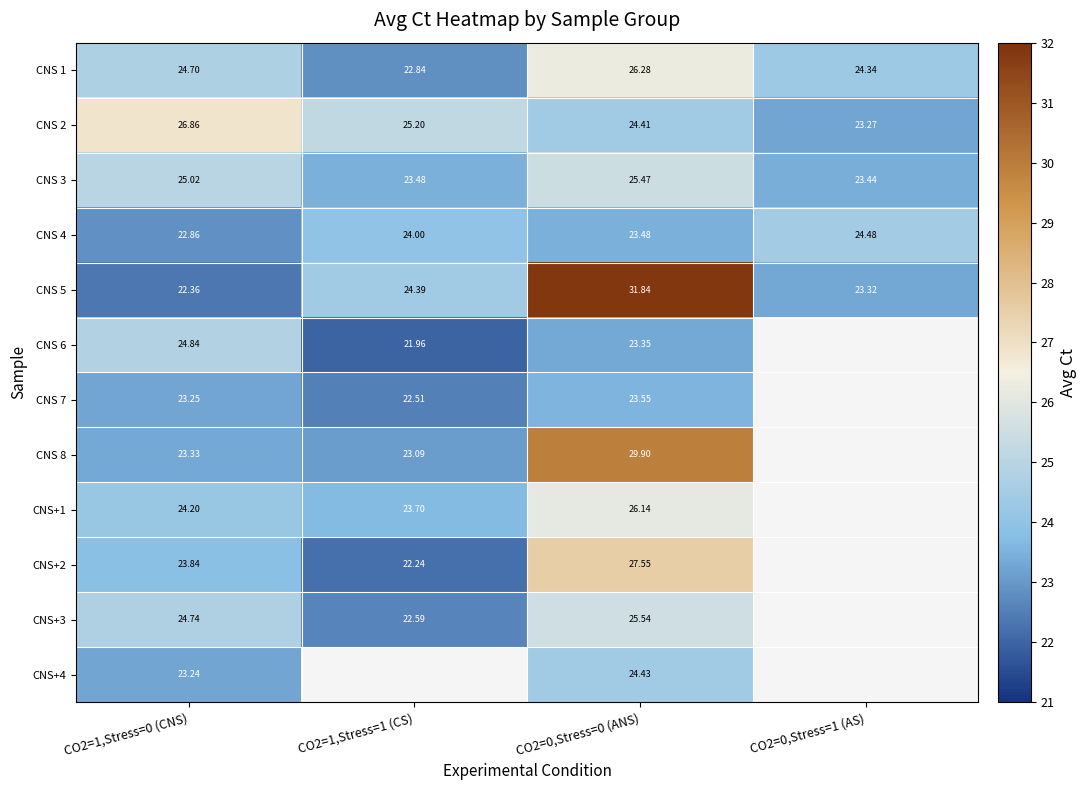

Is the value of CNS 8 at CO2=1,Stress=1 (CS) greater than the value of CNS 5 at CO2=0,Stress=0 (ANS)?

No